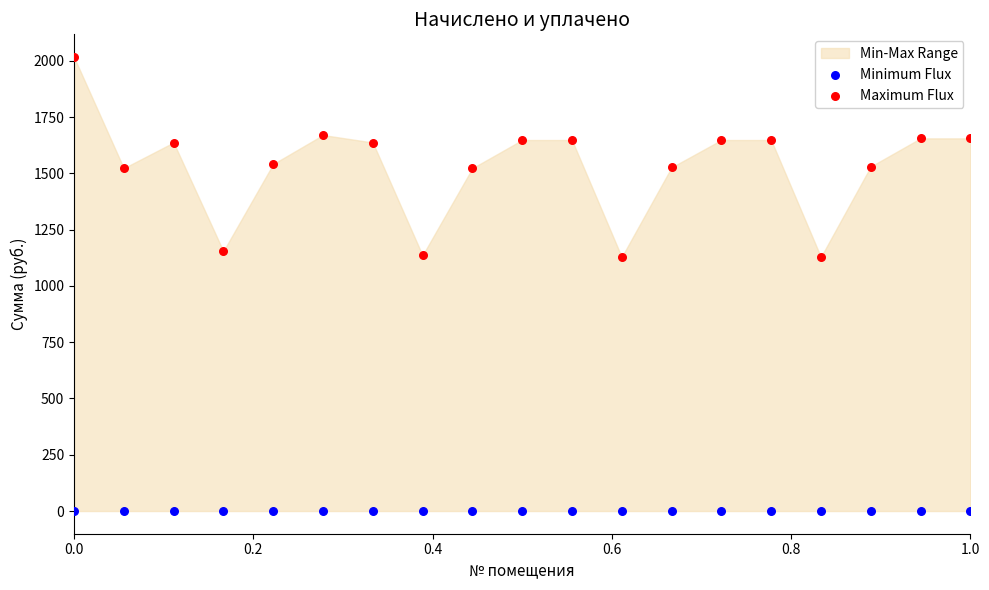

Which series contains the highest Y value?

Maximum Flux